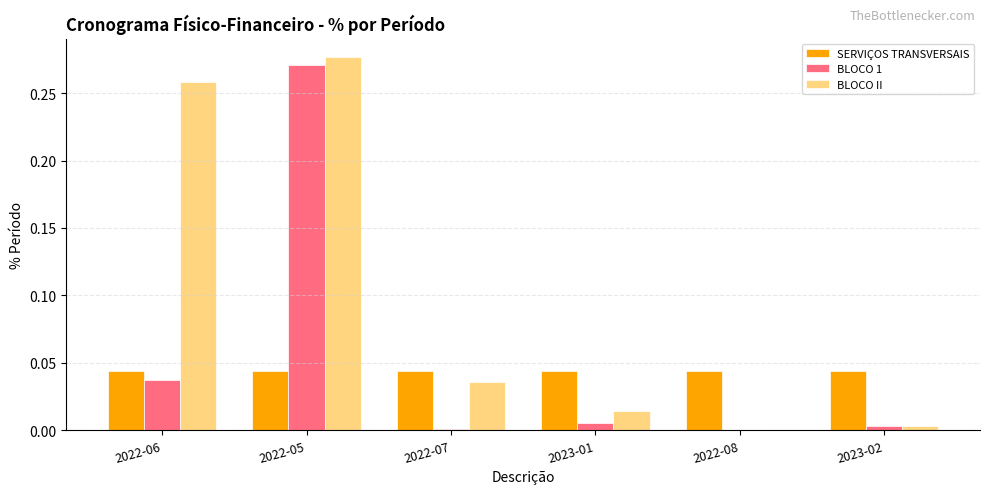

What are all the series names shown in the legend?

SERVIÇOS TRANSVERSAIS, BLOCO 1, BLOCO II